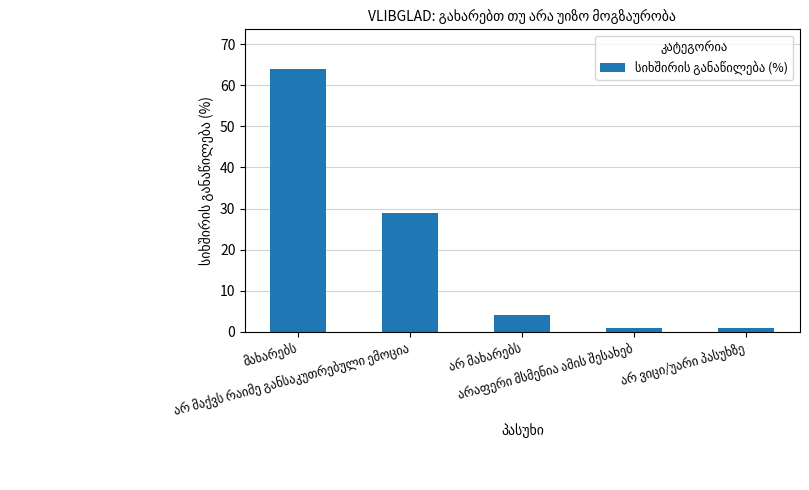

What is the sum of all values?

99